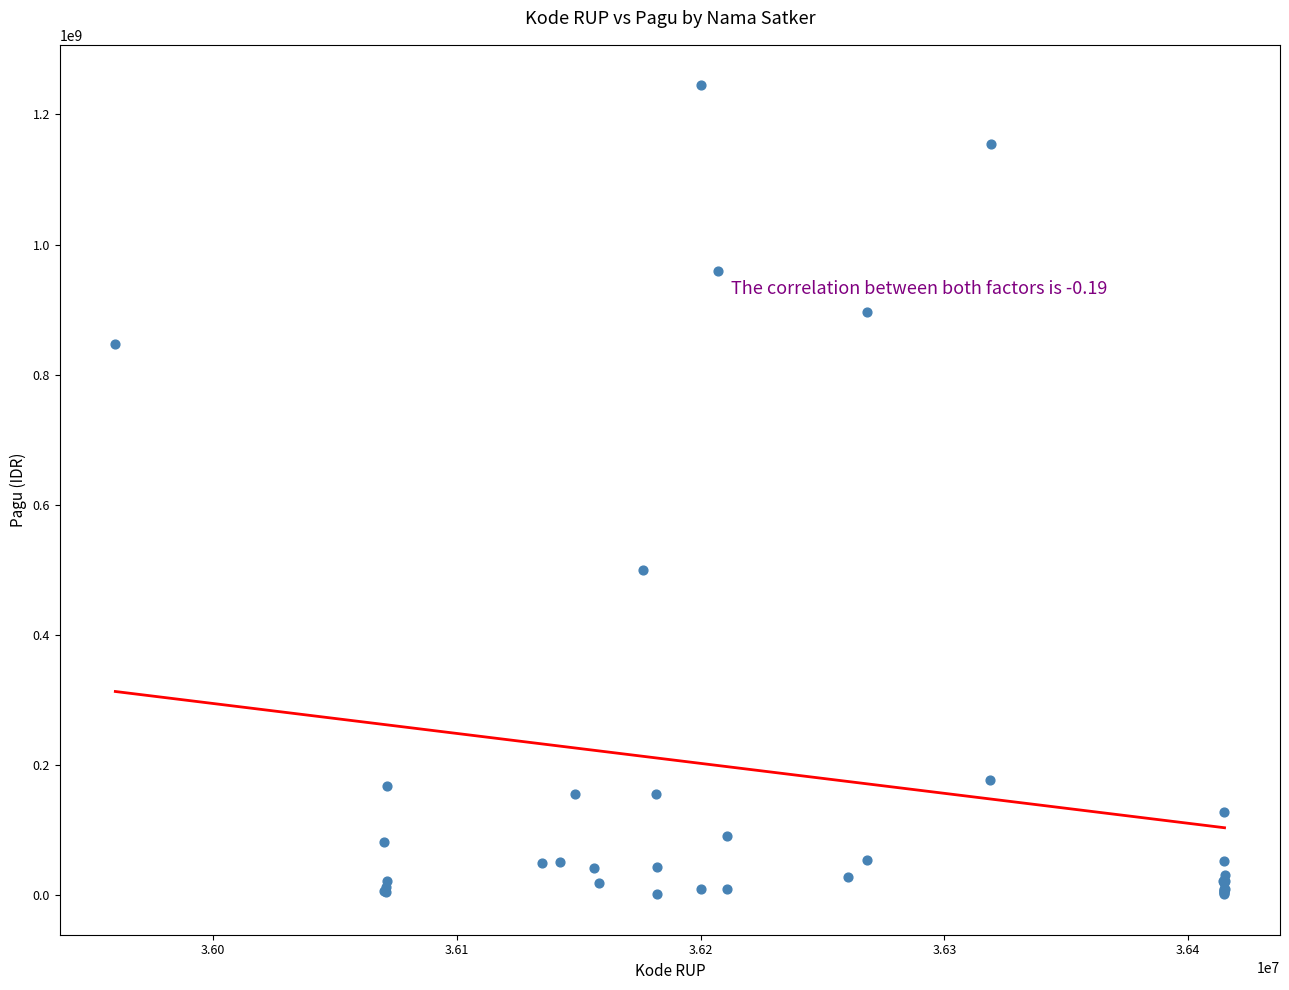

What Y value in the scatter plot is closest to 622840000?

499932000